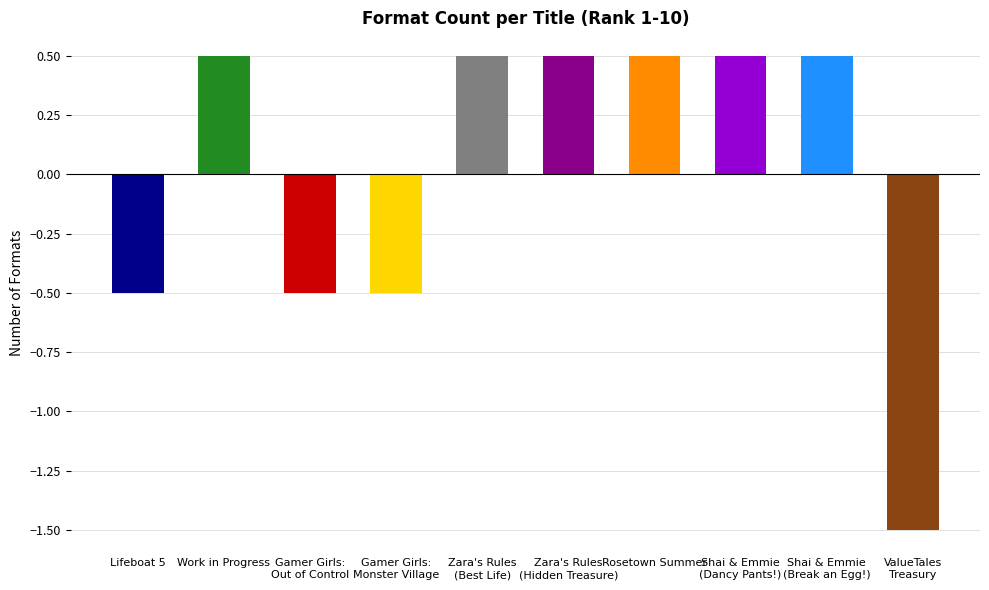

The chart shows a value of 0.2 at Shai & Emmie (Break an Egg!). True or false?

False